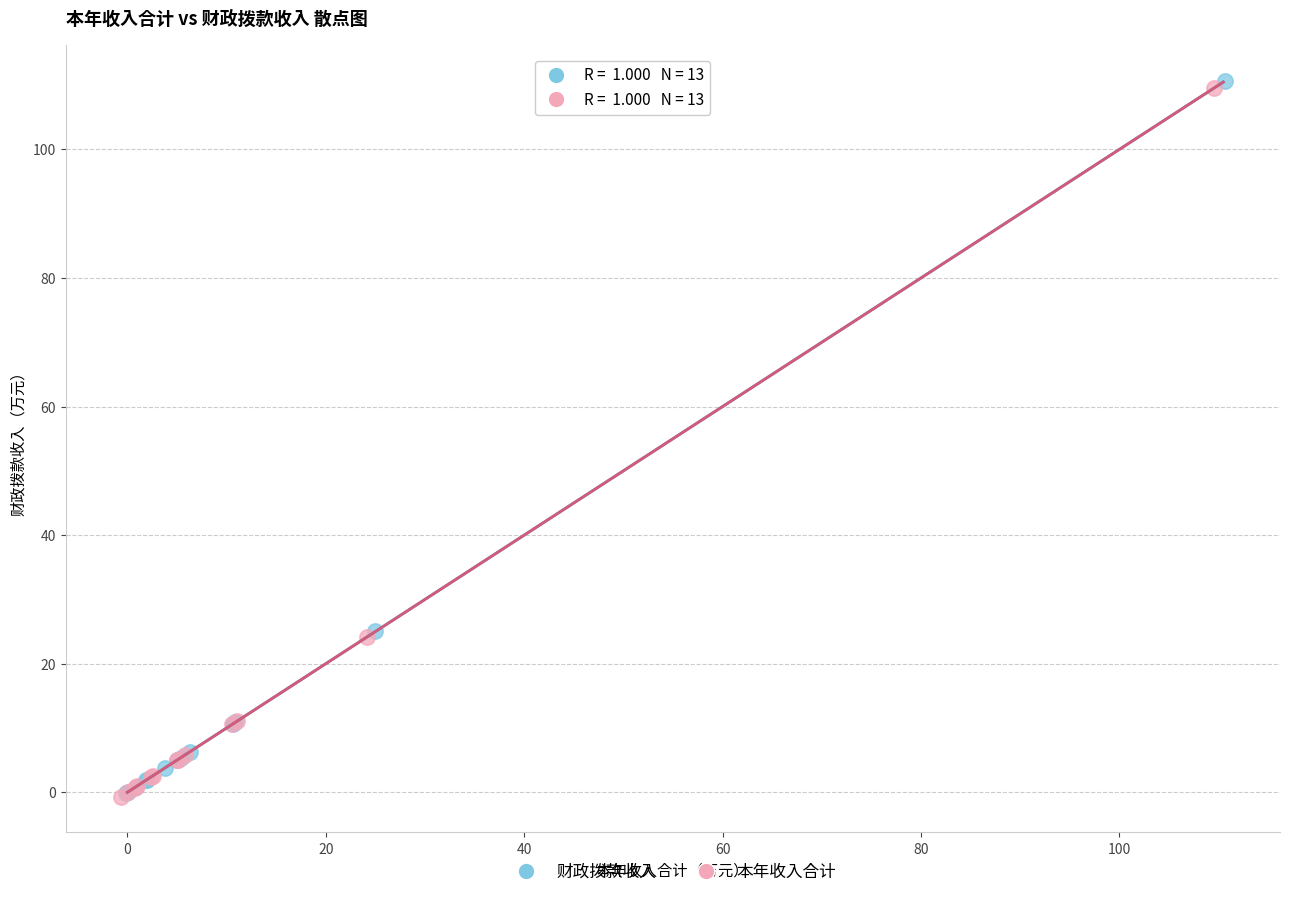

Which series reaches the maximum Y coordinate?

财政拨款收入